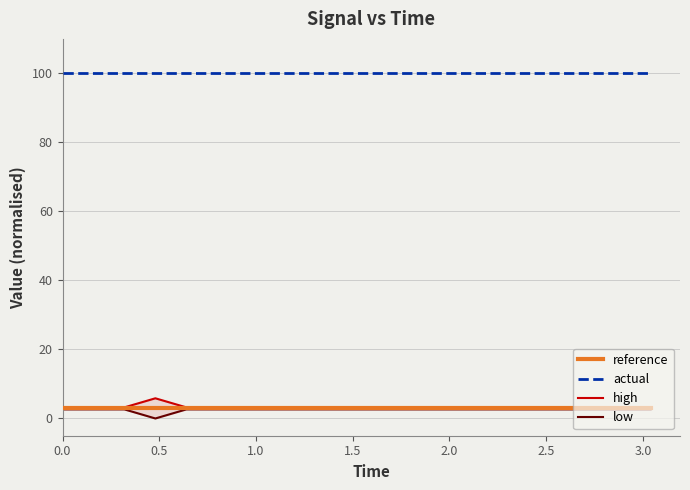

What is the highest value of the actual series?

100.0